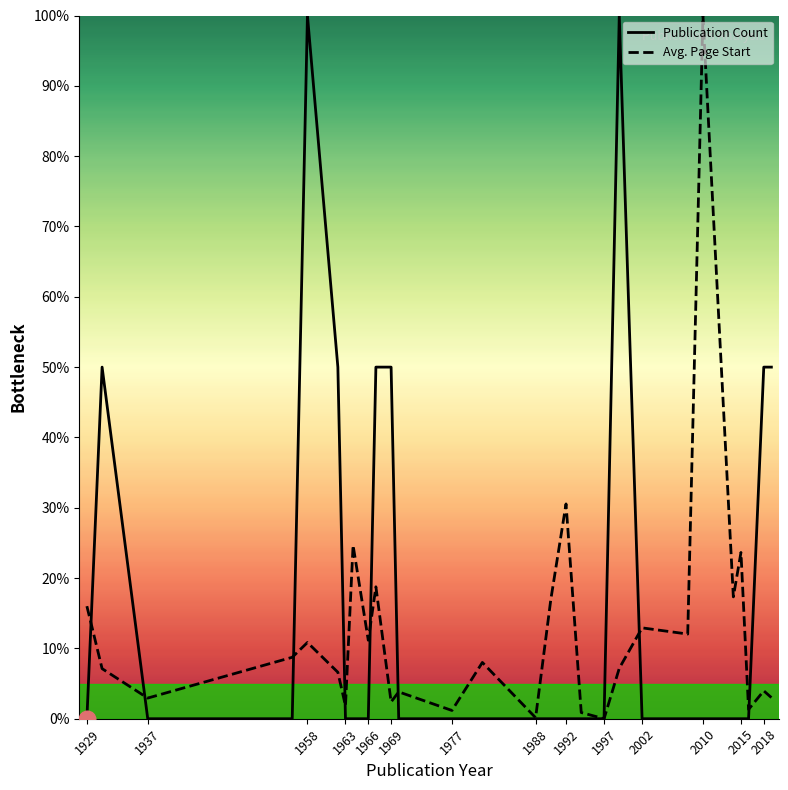

Which series has the largest total across all categories?

Publication Count